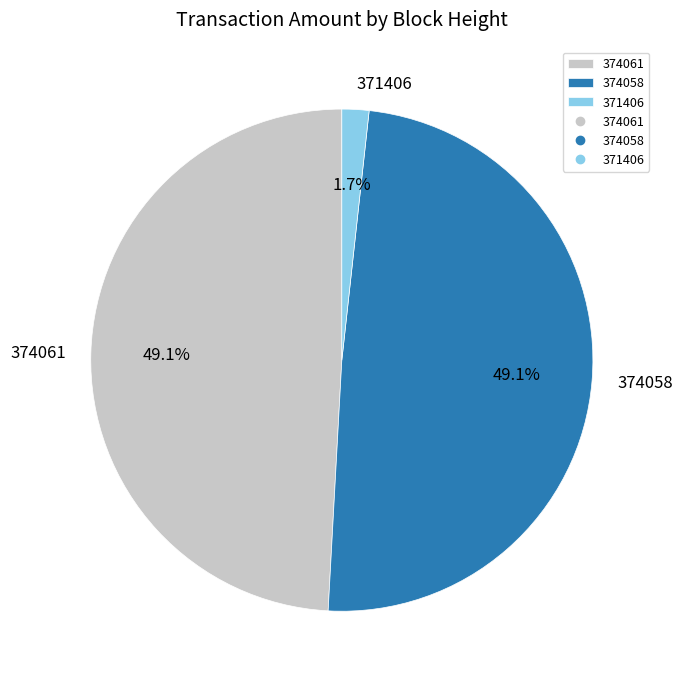

To the nearest percent, what is the difference between the largest and smallest slice percentages?

47%